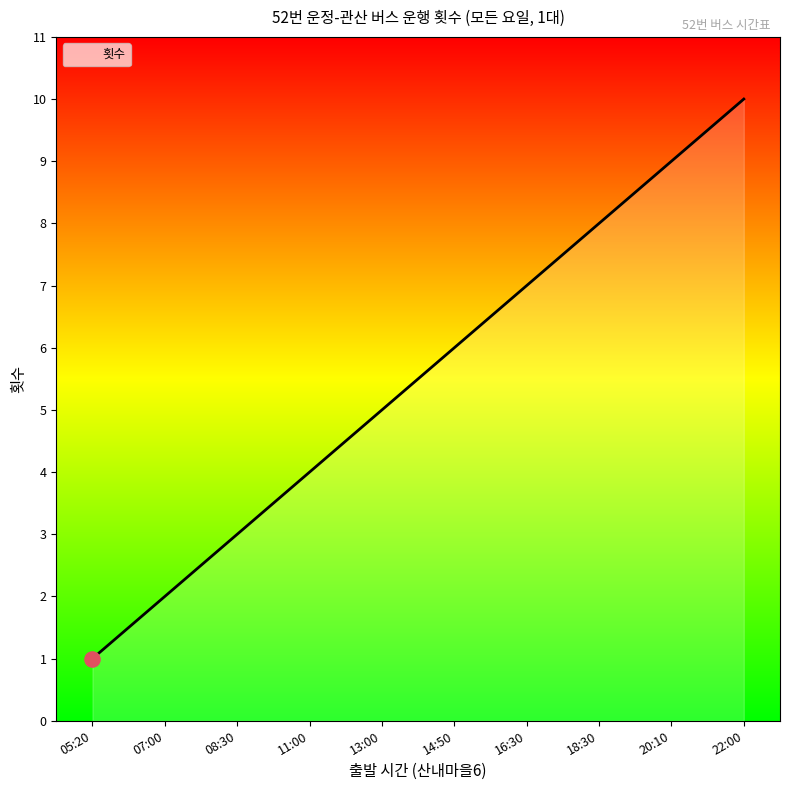

Which has a higher value, 18:30 or 11:00?

18:30